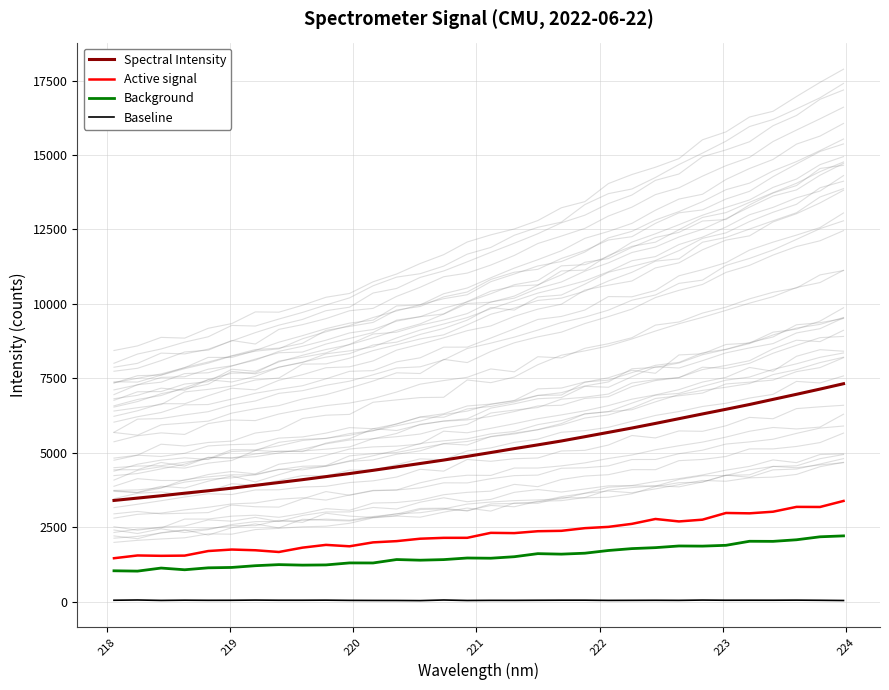

Count the number of categories in the chart.

32